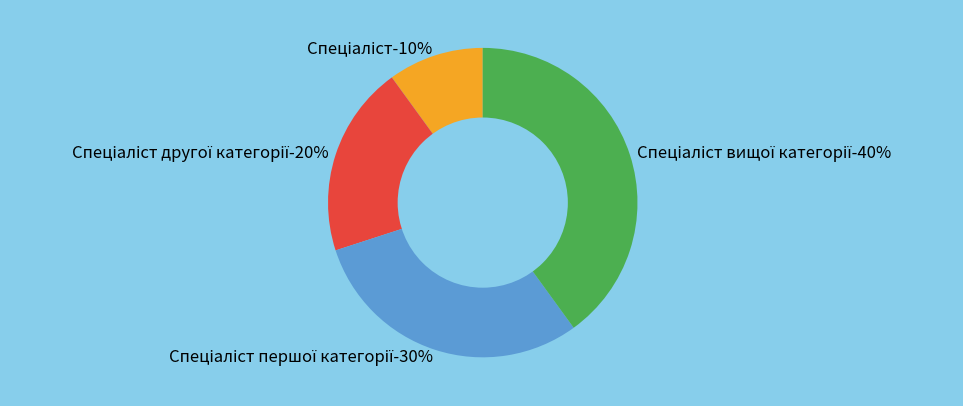

What is the largest slice in the pie chart?

Спеціаліст вищої категорії